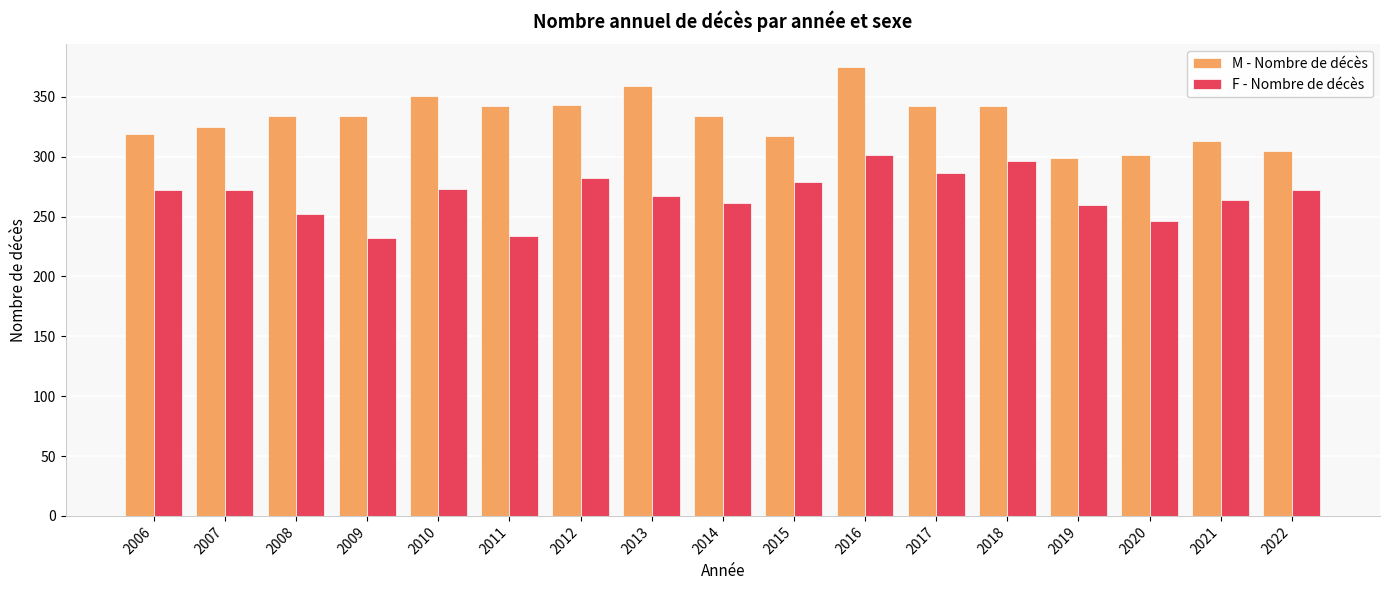

What is the difference between the highest and lowest values at 2012?

61